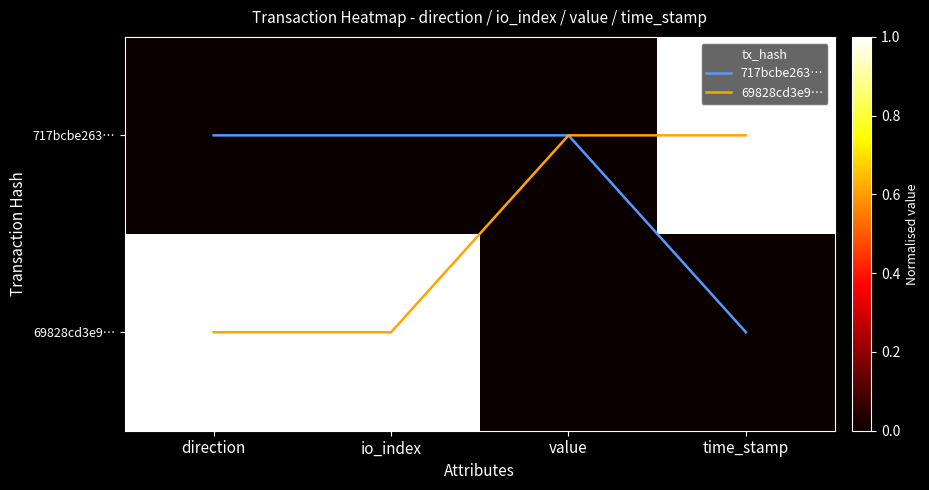

What is the difference between the maximum and minimum values in the 717bcbe263… series?

1